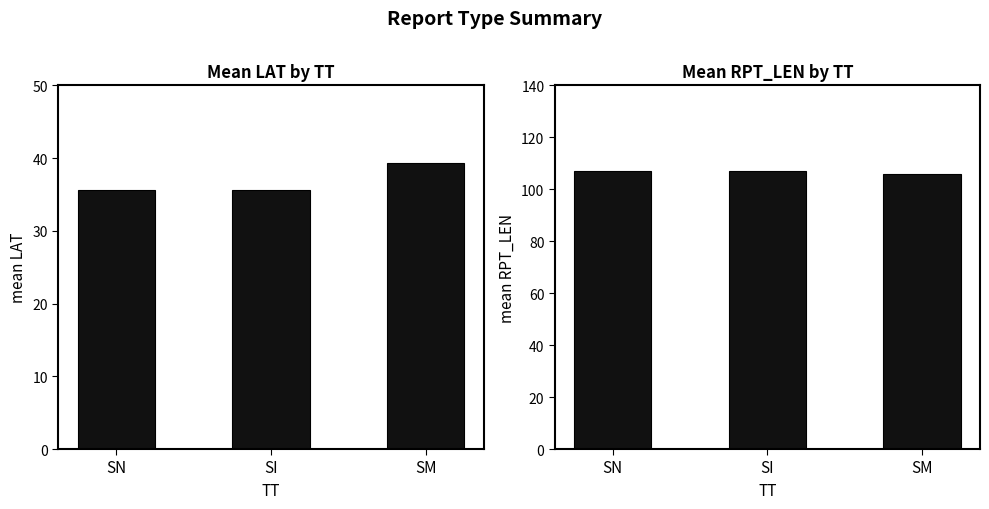

What is the total value across all series at SM?

145.2